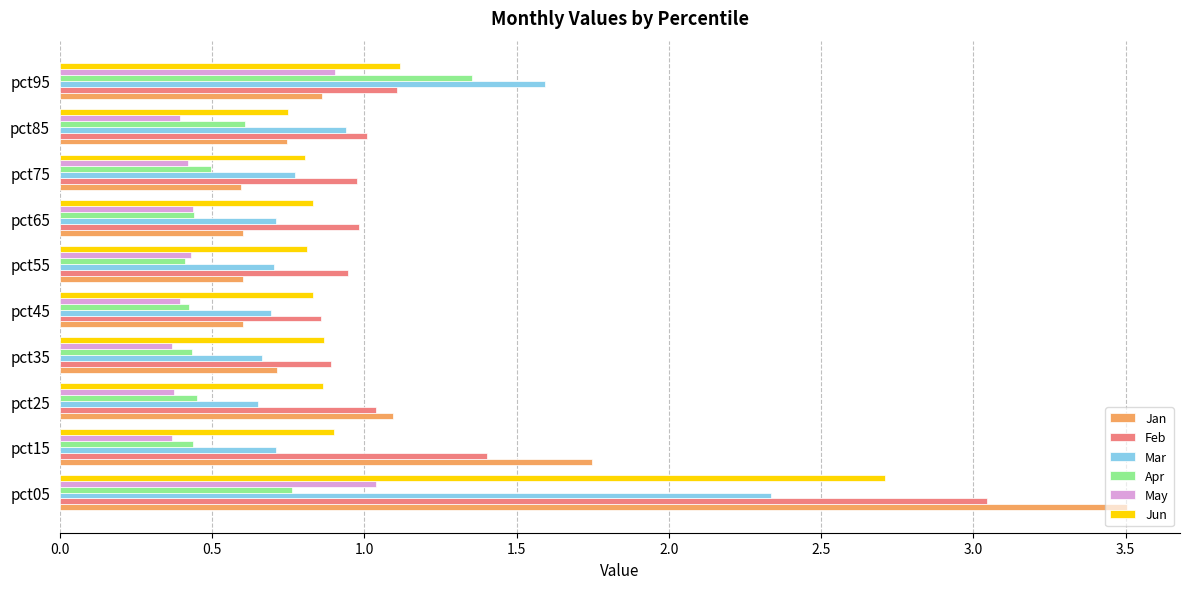

Which category has the highest value across all series?

pct05